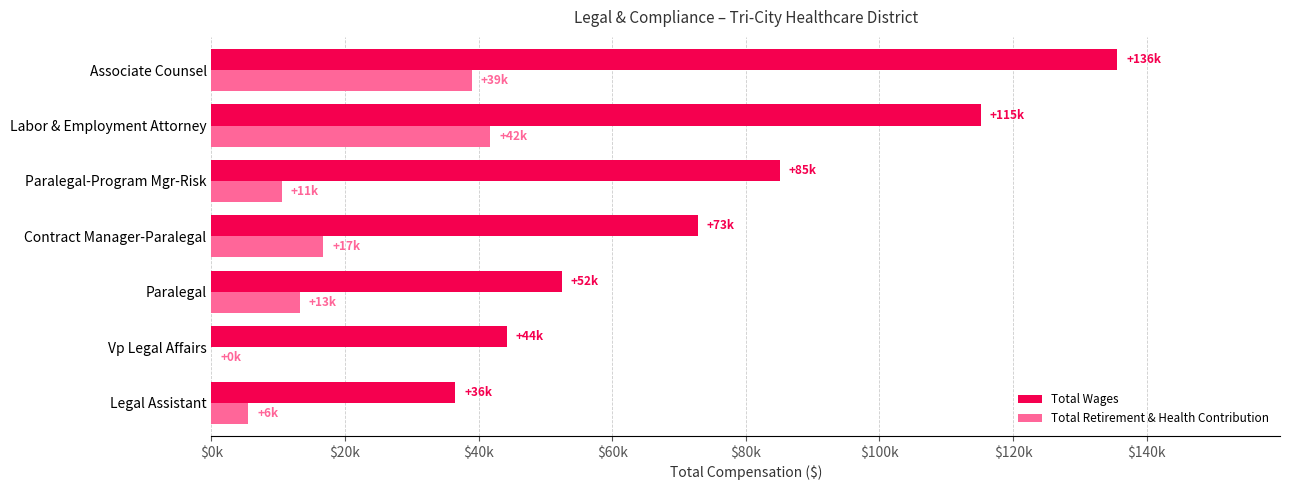

What are all the series names shown in the legend?

Total Wages, Total Retirement & Health Contribution